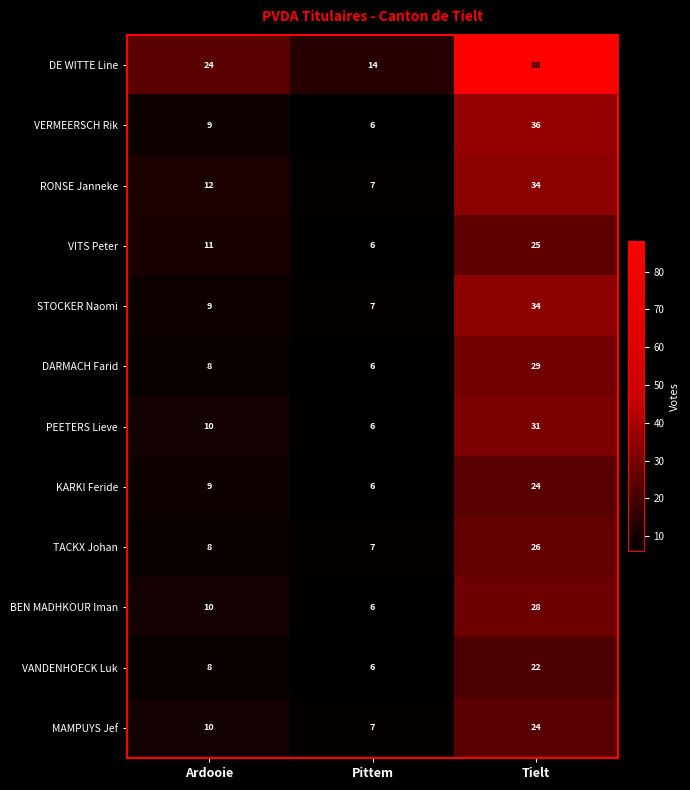

How many categories are shown in the chart?

3